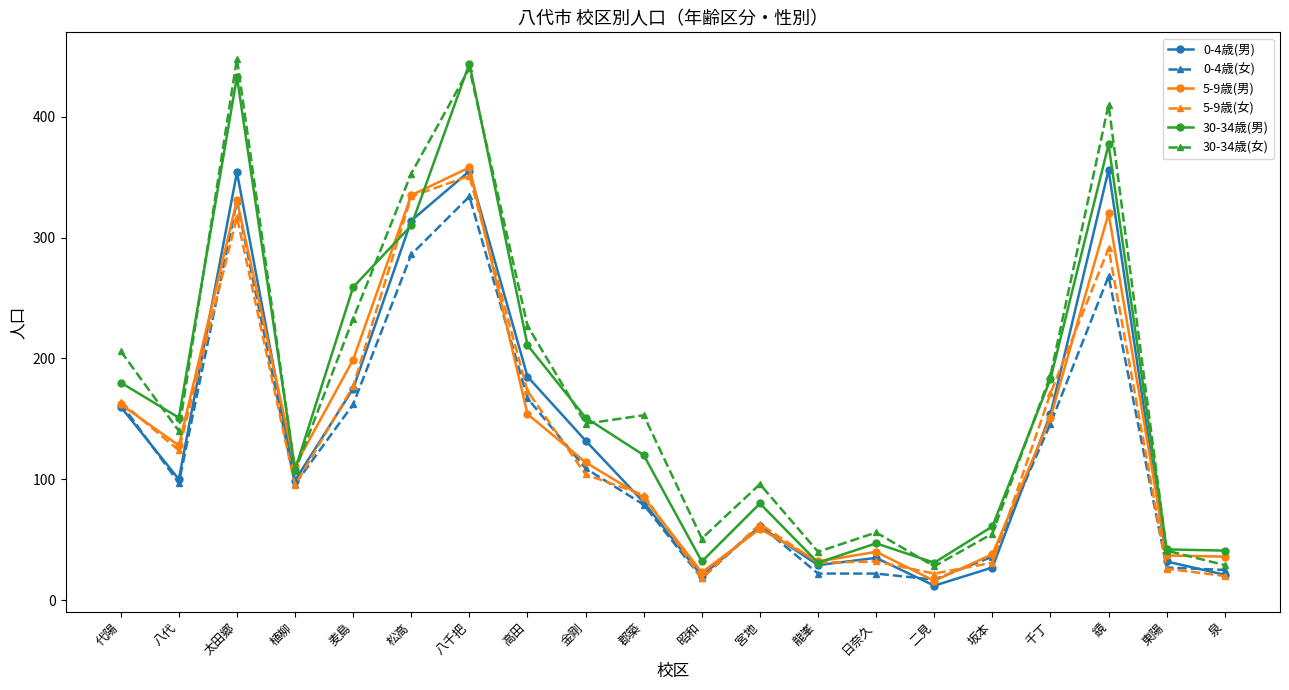

What is the value of the 0-4歳(男) point at the 16th from the left?

27